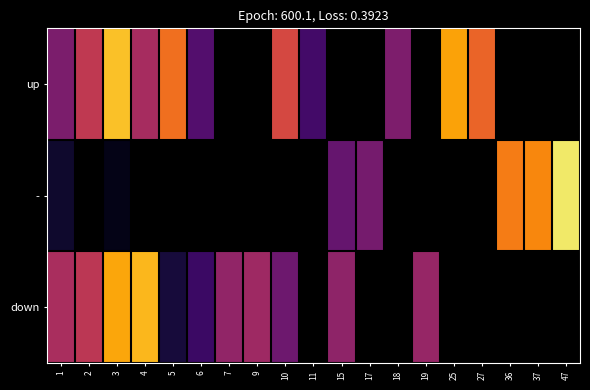

List the series in order of their peak value, lowest first.

down, up, -